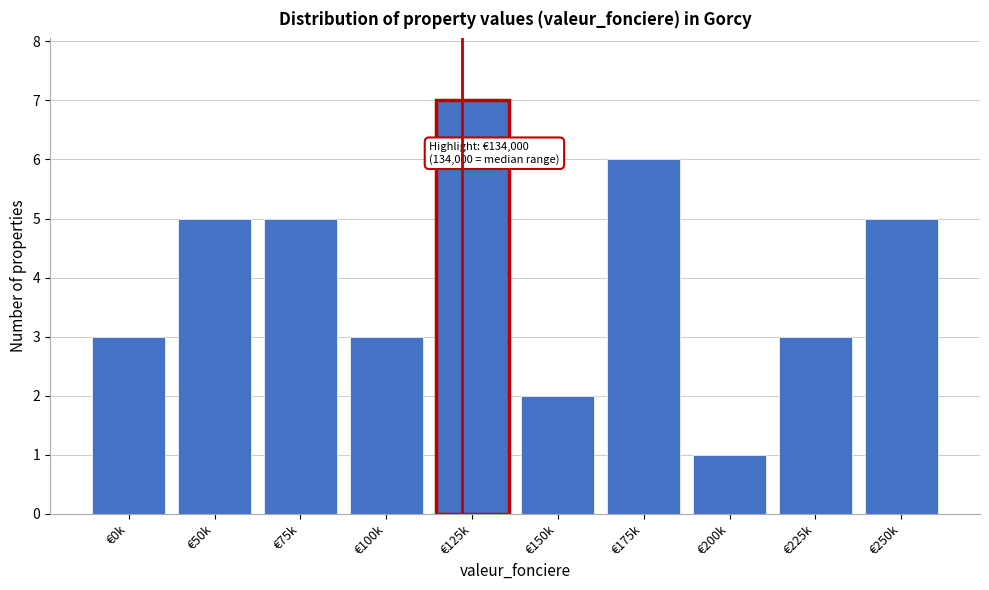

Reading right to left, list all the values displayed in this chart.

€250k=5	€225k=3	€200k=1	€175k=6	€150k=2	€125k=7	€100k=3	€75k=5	€50k=5	€0k=3